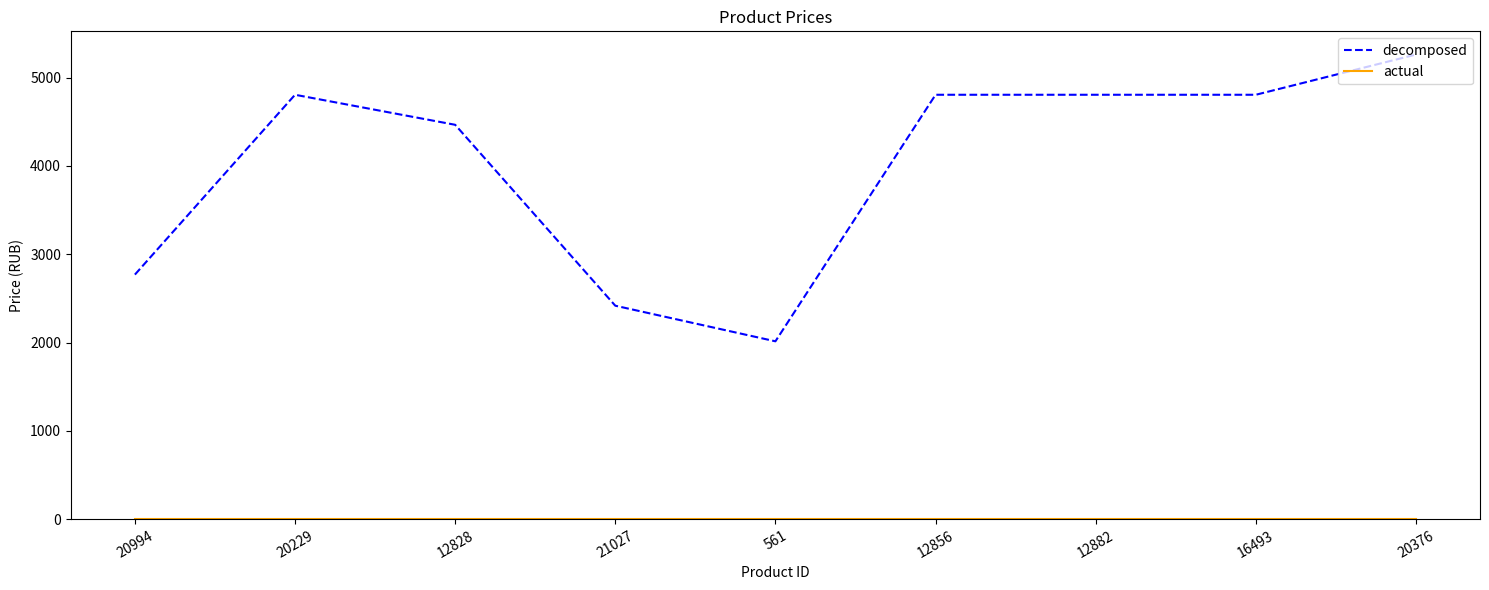

At which category does the chart reach its peak across all series?

20376